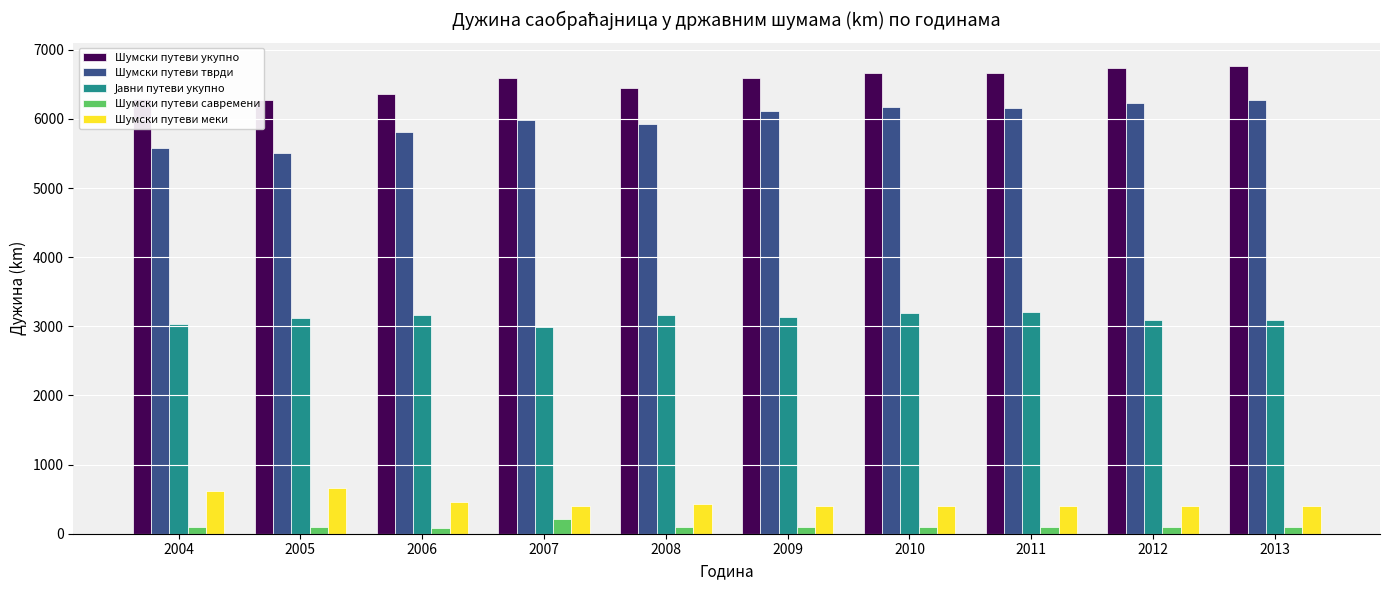

True or false: Јавни путеви укупно has a value of 3141 at 2009.

True